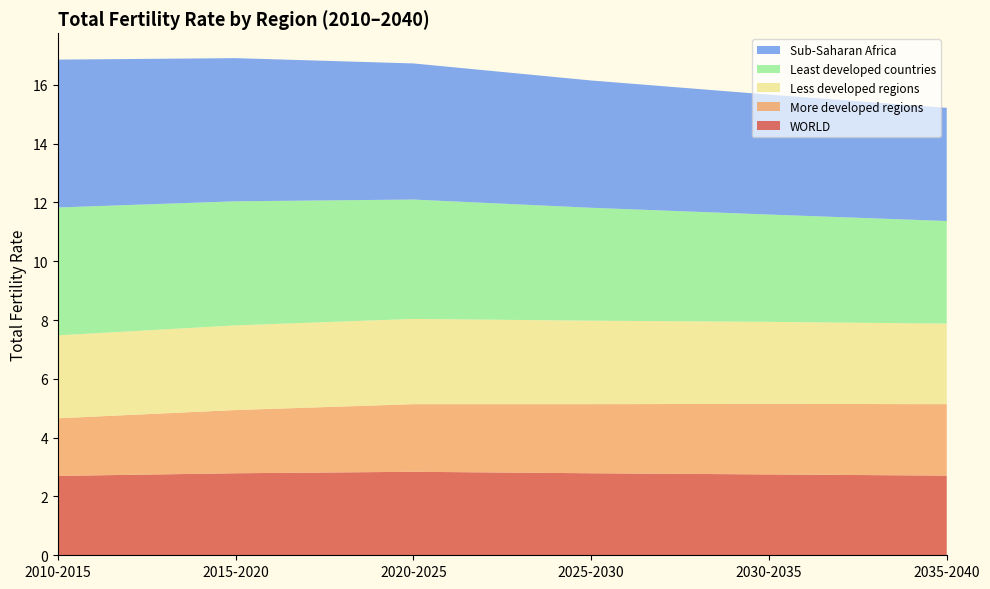

Reading left to right, list all the values displayed in this chart.

WORLD: 2010-2015=2.7	2015-2020=2.8	2020-2025=2.8	2025-2030=2.8	2030-2035=2.8	2035-2040=2.7
More developed regions: 2010-2015=2.0	2015-2020=2.1	2020-2025=2.3	2025-2030=2.4	2030-2035=2.4	2035-2040=2.4
Less developed regions: 2010-2015=2.8	2015-2020=2.9	2020-2025=2.9	2025-2030=2.8	2030-2035=2.8	2035-2040=2.7
Least developed countries: 2010-2015=4.3	2015-2020=4.2	2020-2025=4.1	2025-2030=3.8	2030-2035=3.6	2035-2040=3.5
Sub-Saharan Africa: 2010-2015=5.0	2015-2020=4.9	2020-2025=4.6	2025-2030=4.3	2030-2035=4.1	2035-2040=3.9